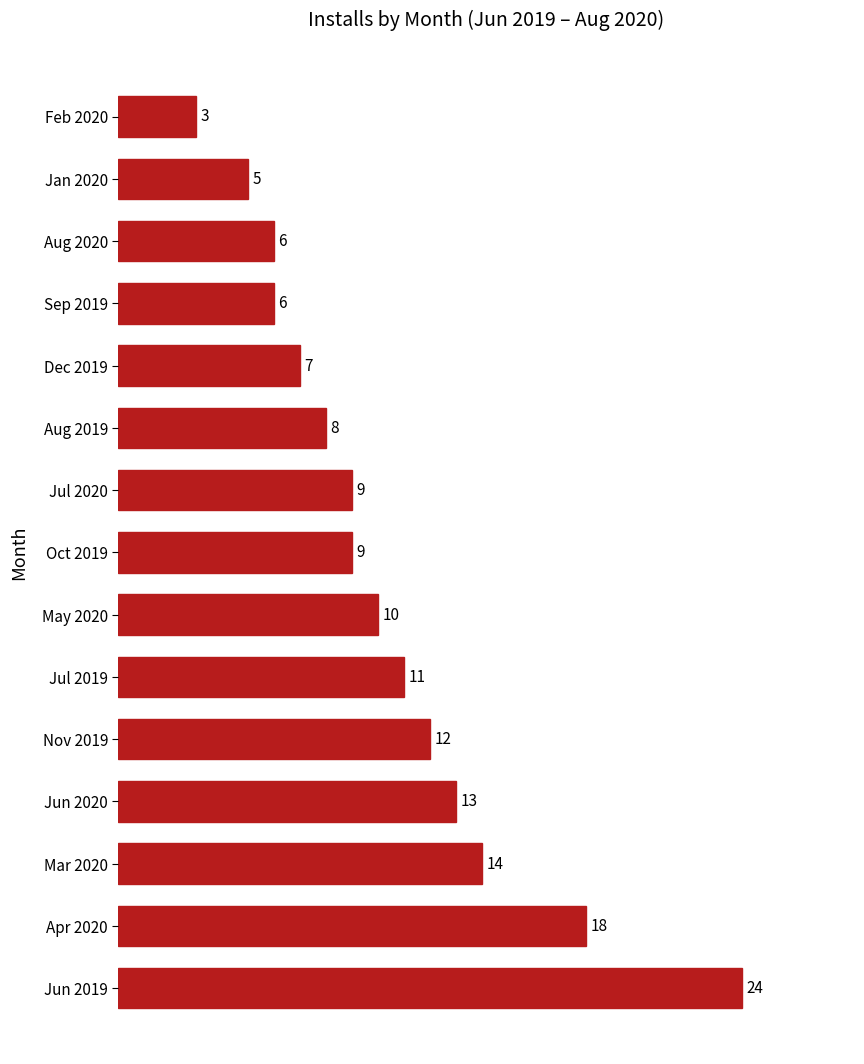

Where is the data nearest to the value 13?

Jun 2020